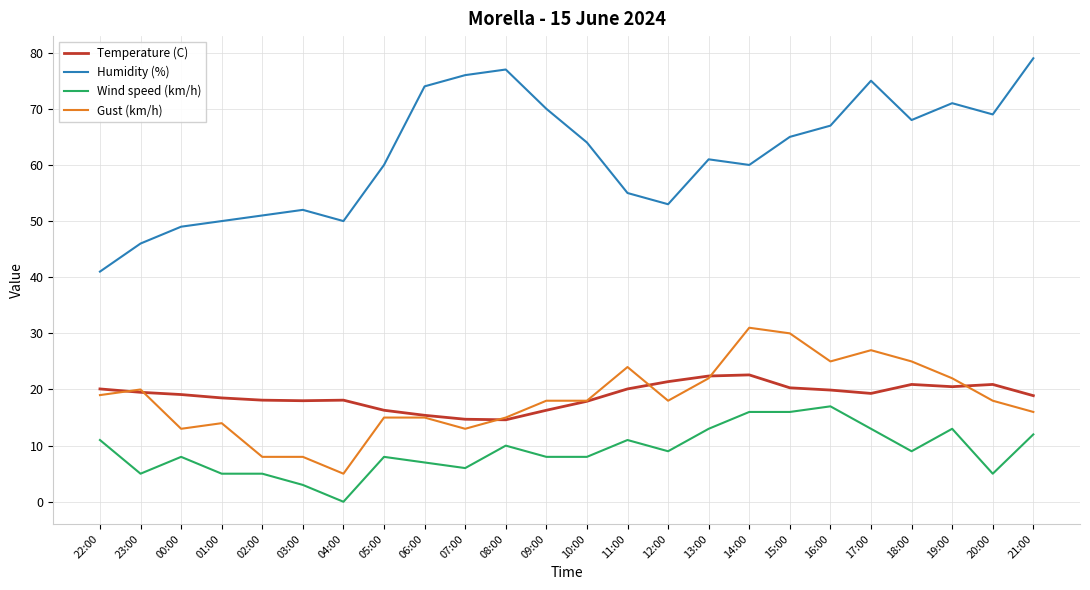

What is the maximum value shown in the chart?

79.0